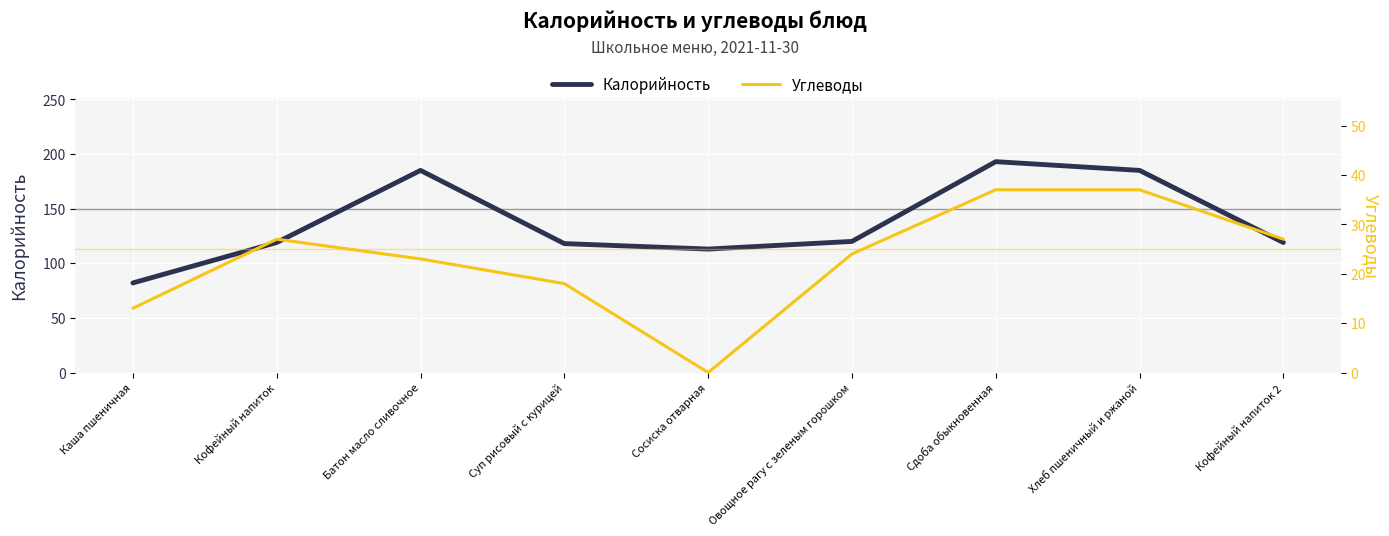

What is the sum of all Углеводы values?

206